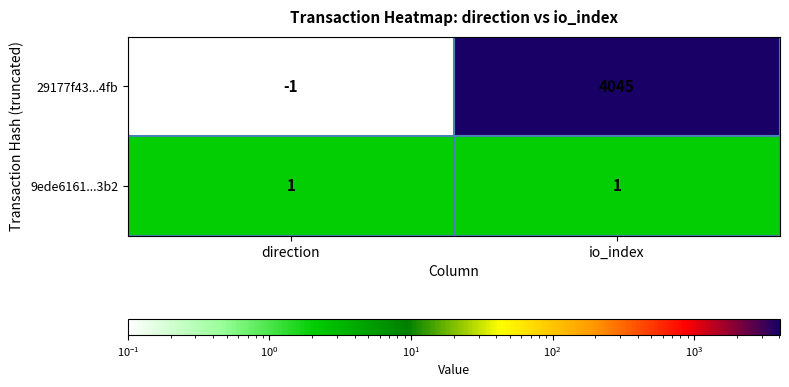

Which series has the widest spread of values?

29177f43...4fb